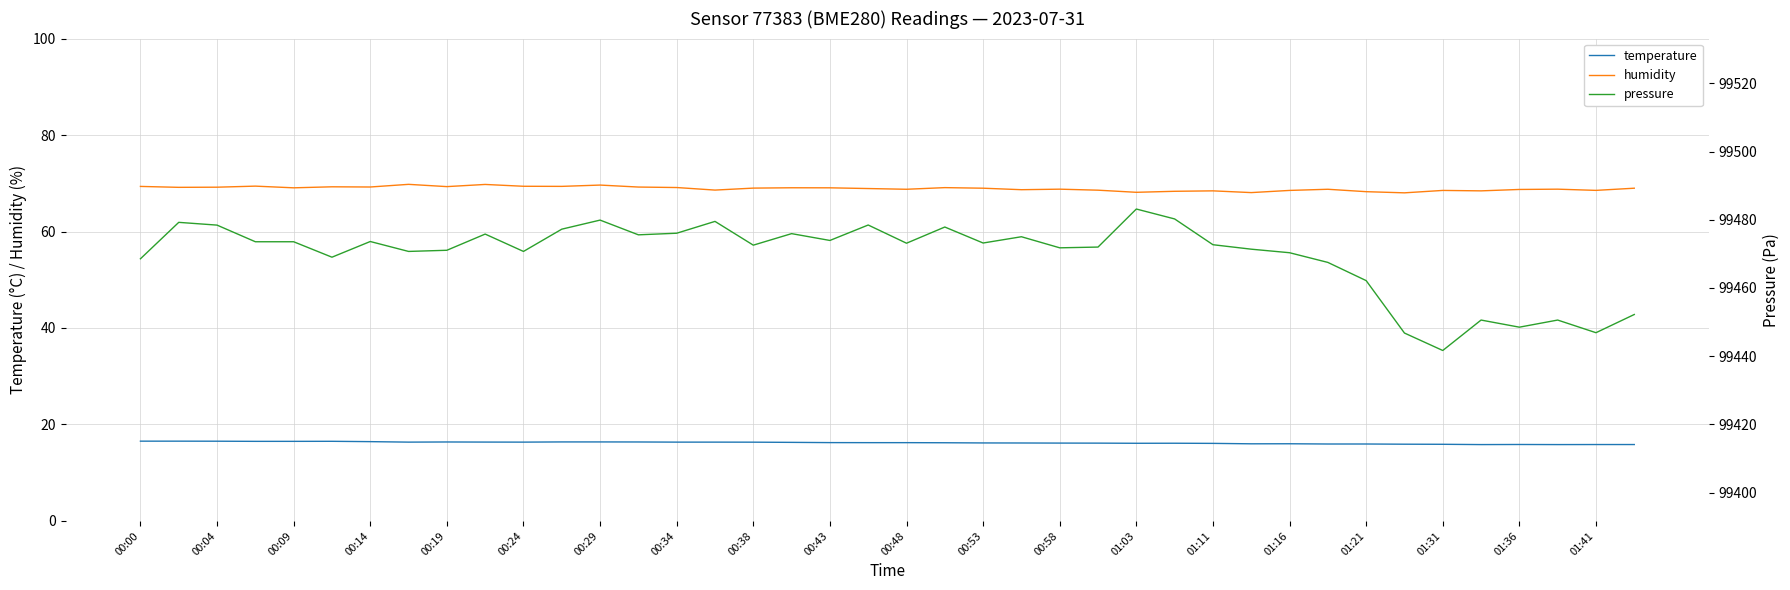

Where does the temperature series first go above 16?

00:00